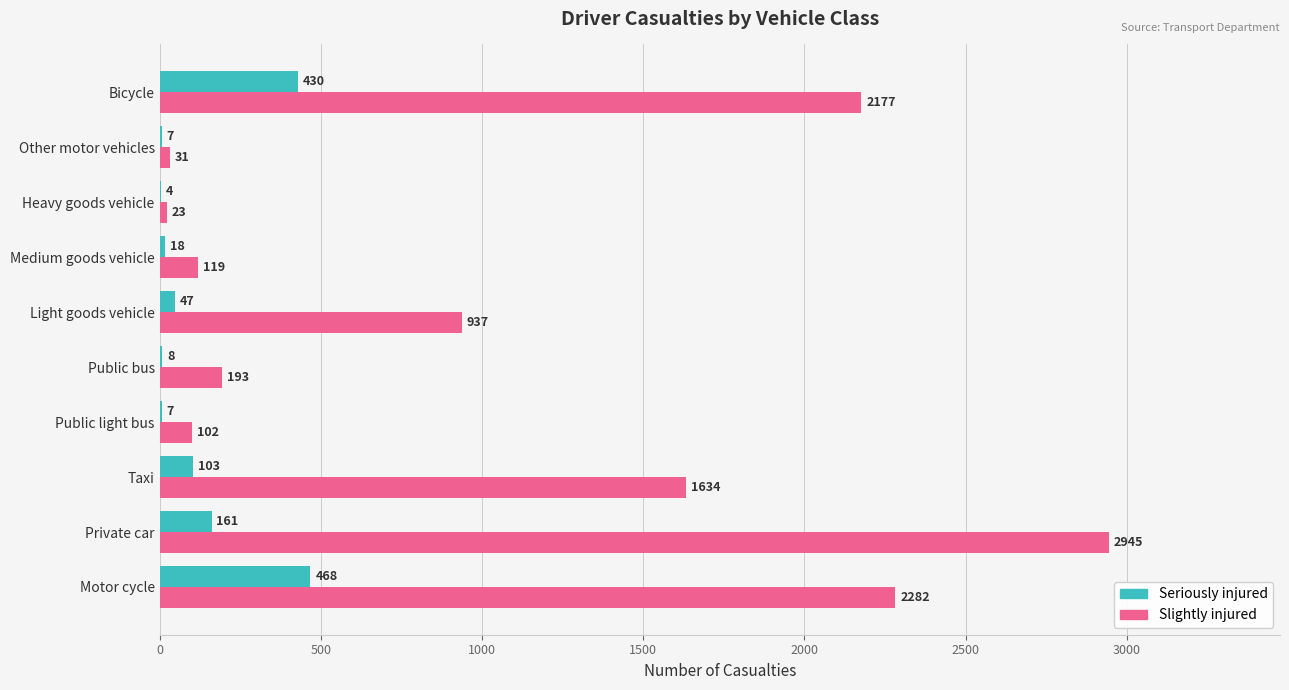

Read the Slightly injured value at Public bus, to the nearest 100.

200